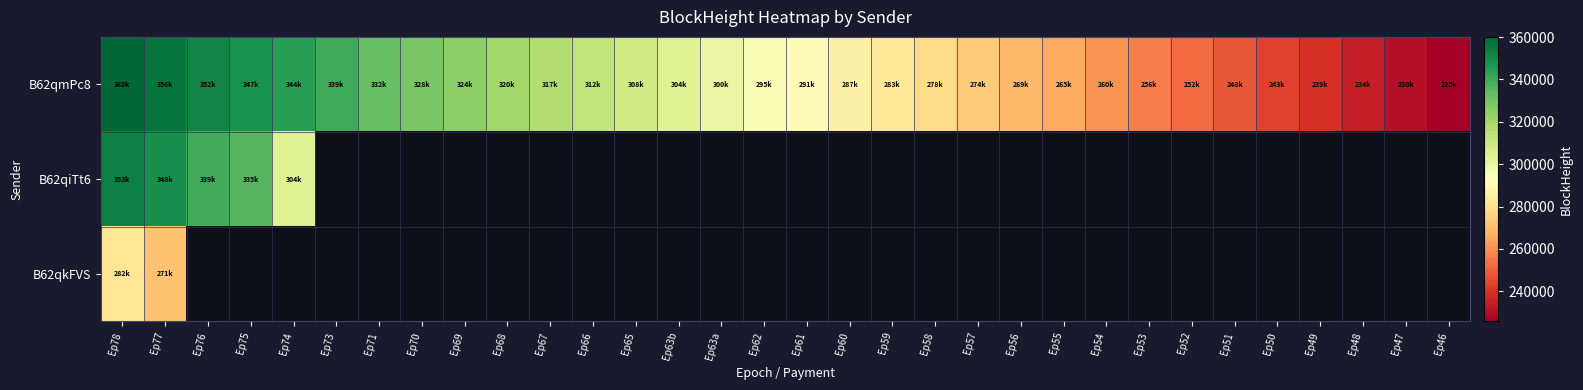

Which series has the largest total across all categories?

B62qmPc8